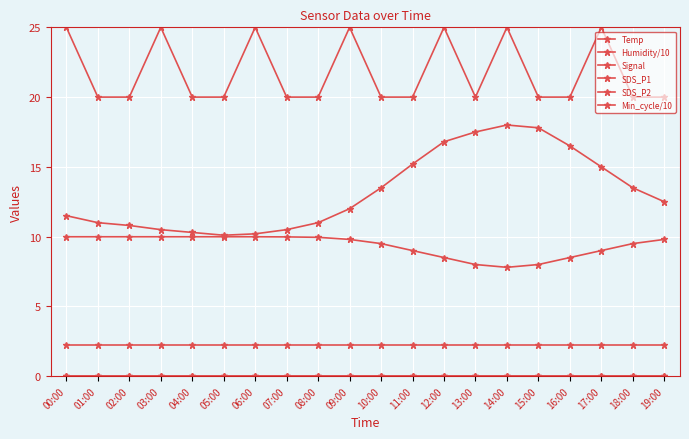

True or false: Min_cycle/10 and Temp cross at least once.

False